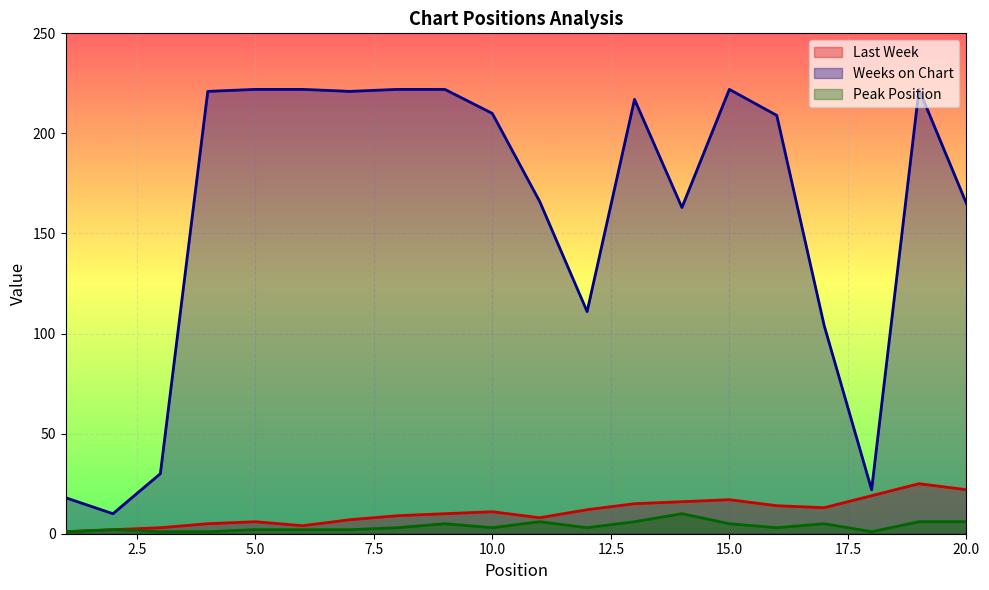

How many interior local valleys does the Weeks on Chart series have?

5